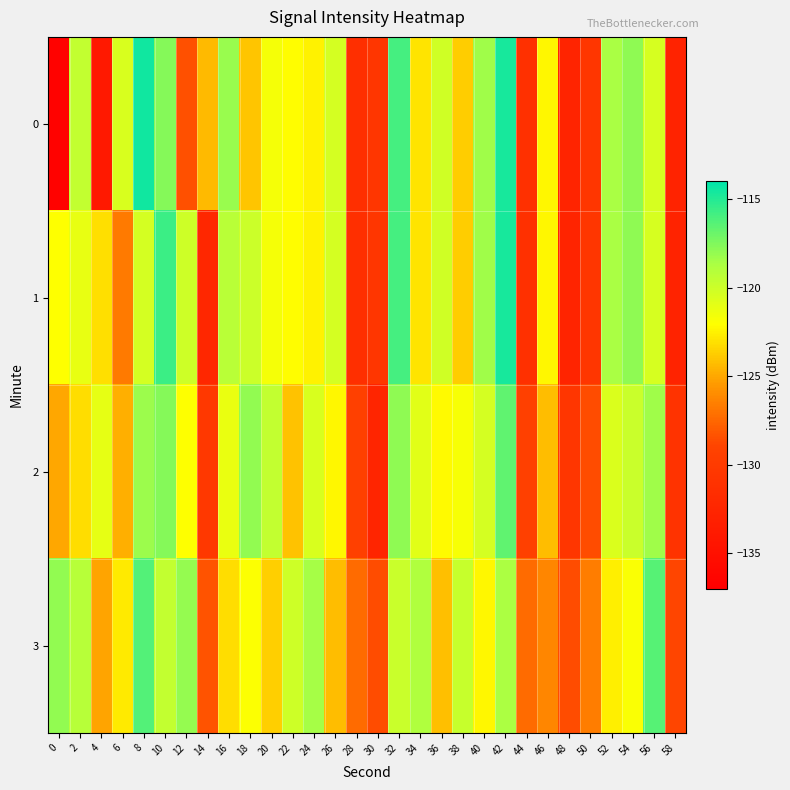

What is the difference between the highest and lowest values at 28?

4.0